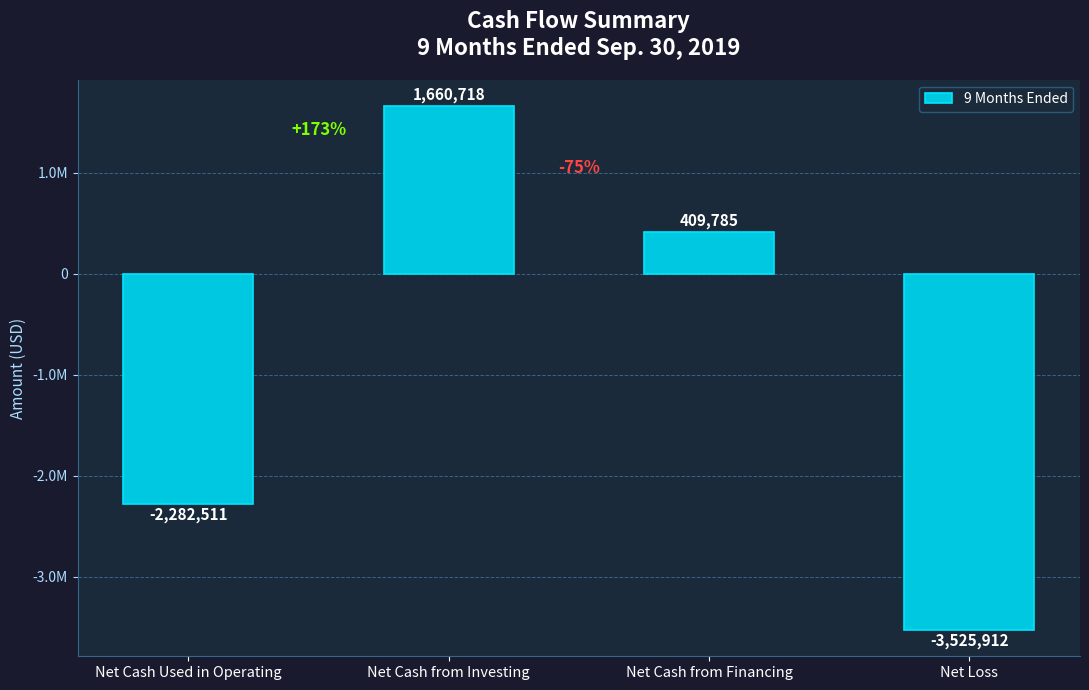

Reading left to right, list all the values displayed in this chart.

Net Cash Used in Operating=-2282511	Net Cash from Investing=1660718	Net Cash from Financing=409785	Net Loss=-3525912